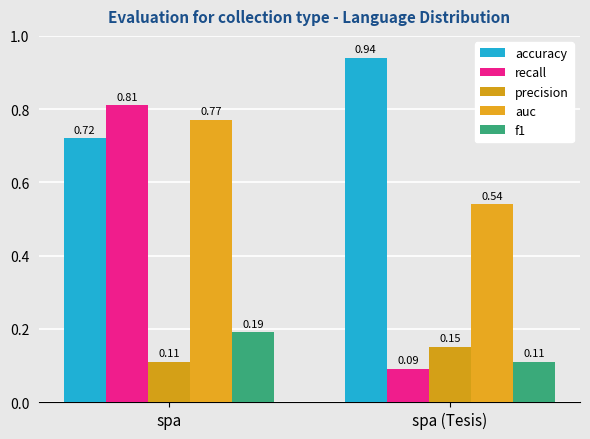

What is the sum of all accuracy values?

1.7